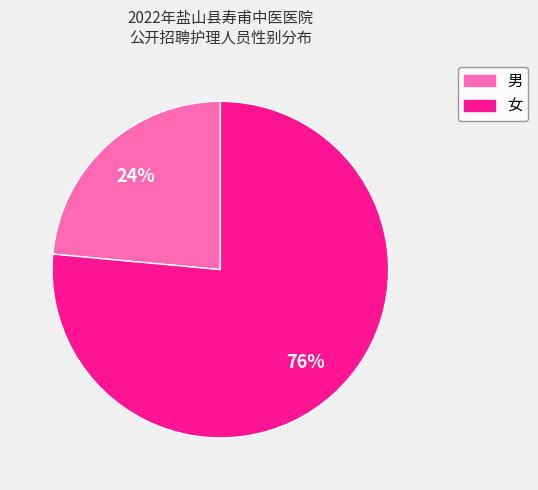

Is the sum of 男 and 女 greater than half?

Yes